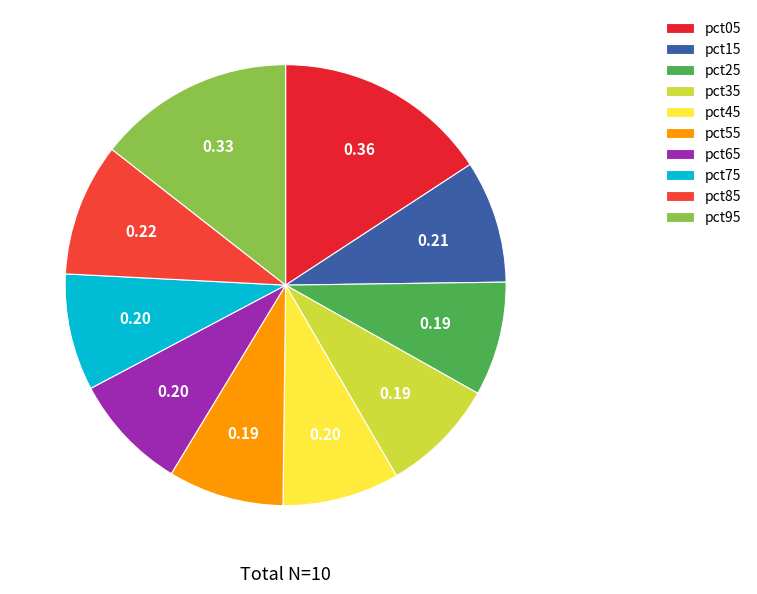

Does any single category account for the majority?

No